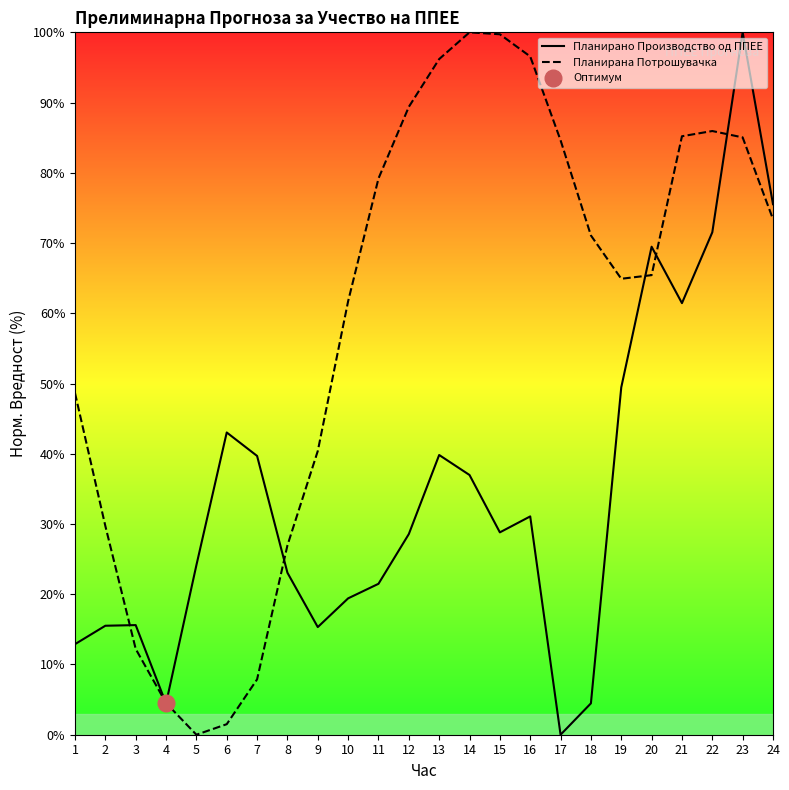

Does the chart display data point markers on the line(s)?

No